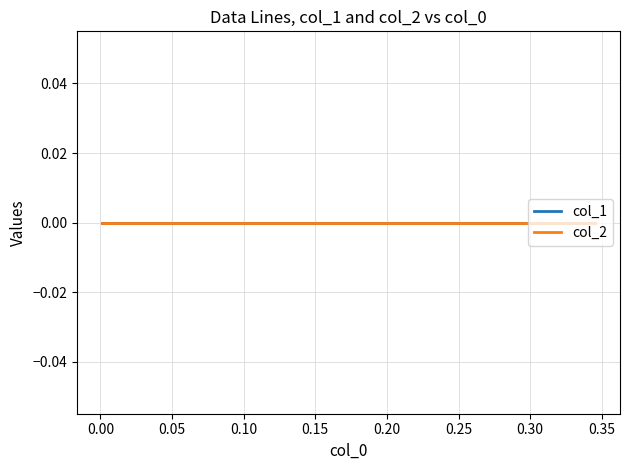

Reading left to right, what are all the values shown in this chart?

col_1: -0.0	0.0	-0.0	0.0	-0.0	0.0	-0.0	0.0	-0.0	0.0	-0.0	0.0	-0.0	0.0	-0.0	0.0	-0.0	0.0	-0.0	0.0	-0.0	0.0	-0.0	0.0	-0.0	0.0	-0.0	0.0	-0.0	0.0	-0.0	0.0	-0.0	0.0	-0.0	0.0	-0.0	0.0	-0.0	0.0
col_2: 0.0	0.0	0.0	0.0	0.0	0.0	0.0	0.0	0.0	0.0	0.0	0.0	0.0	0.0	0.0	0.0	0.0	0.0	0.0	0.0	0.0	0.0	0.0	0.0	0.0	0.0	0.0	0.0	0.0	0.0	0.0	0.0	0.0	0.0	0.0	0.0	0.0	0.0	0.0	0.0